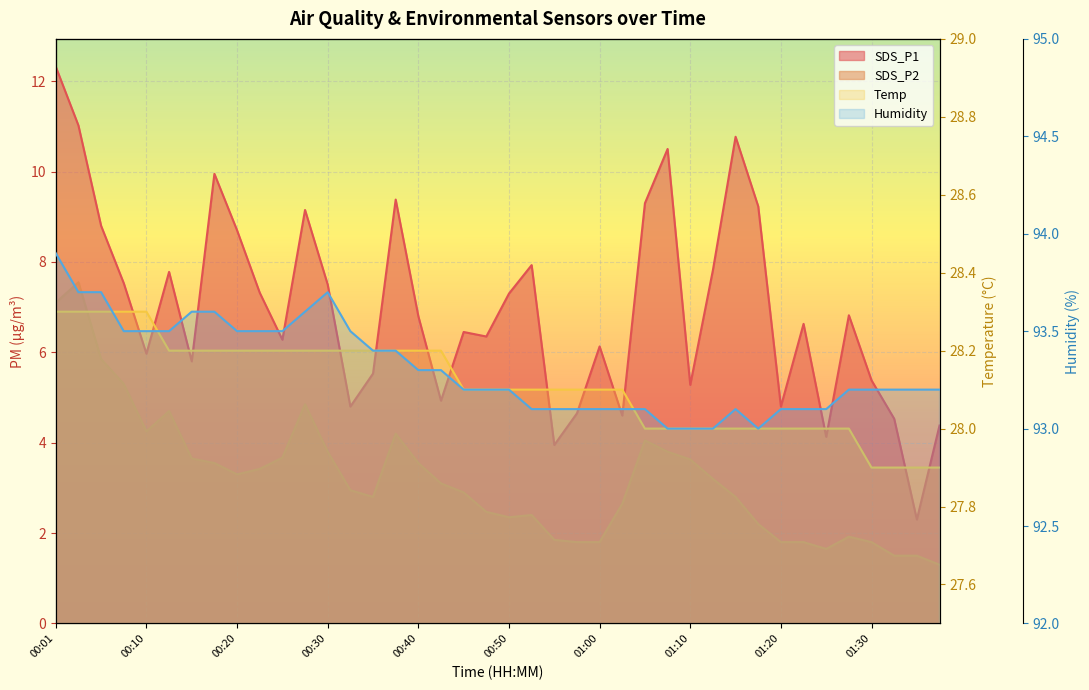

True or false: SDS_P2 and Temp intersect in this chart.

False